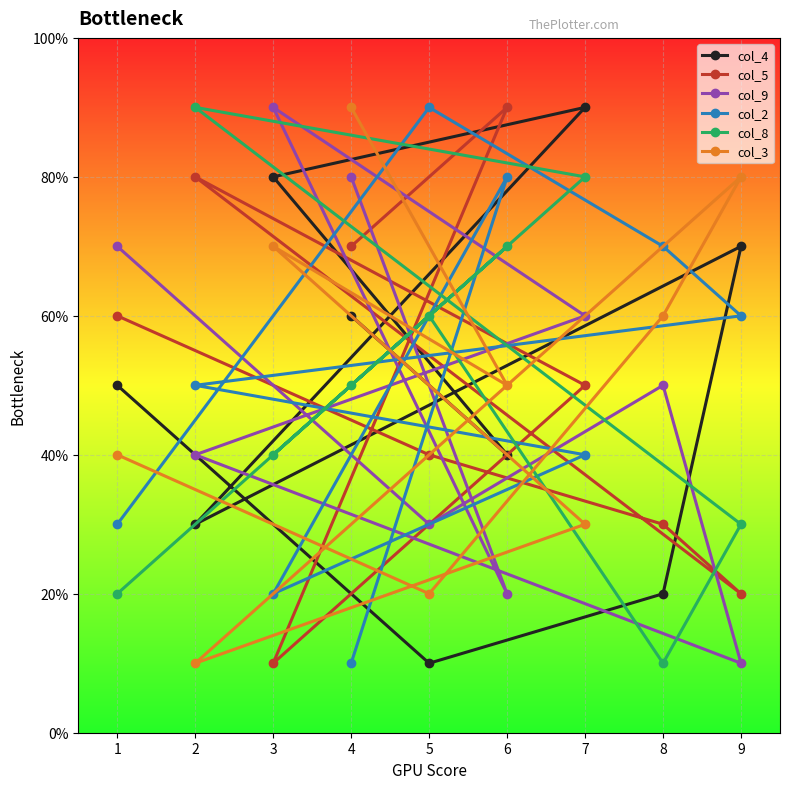

What are all the series names shown in the legend?

col_4, col_5, col_9, col_2, col_8, col_3